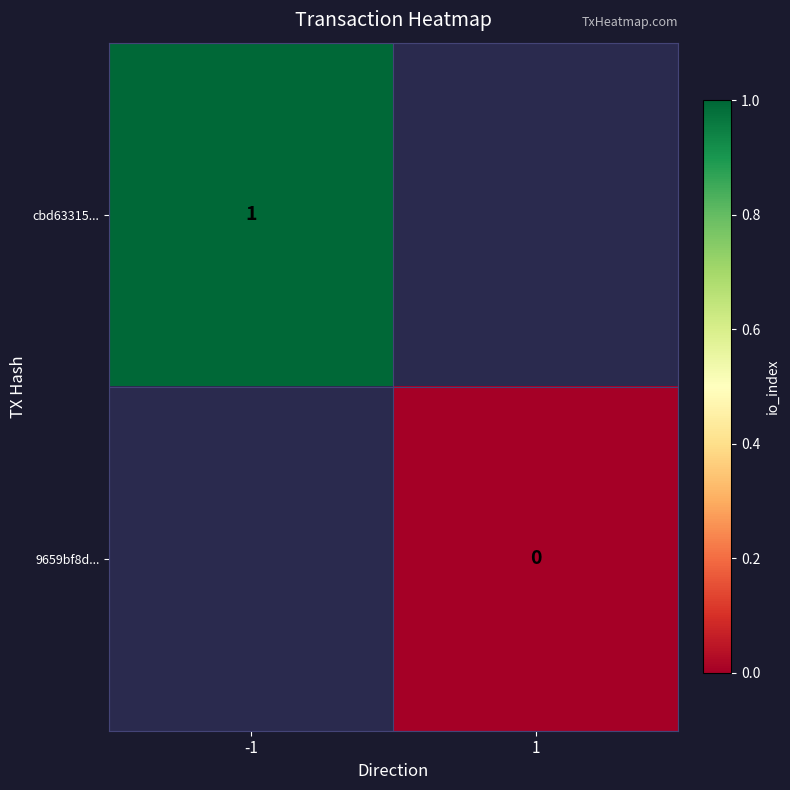

The cbd63315... series shows 1 at -1. True or false?

True